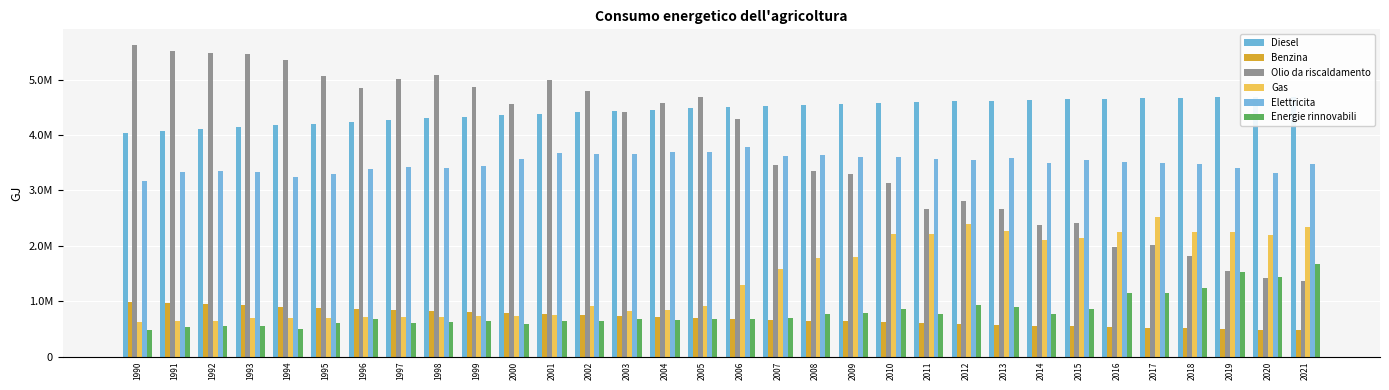

At 2020, list the series in order from smallest to largest.

Benzina, Olio da riscaldamento, Energie rinnovabili, Gas, Elettricita, Diesel